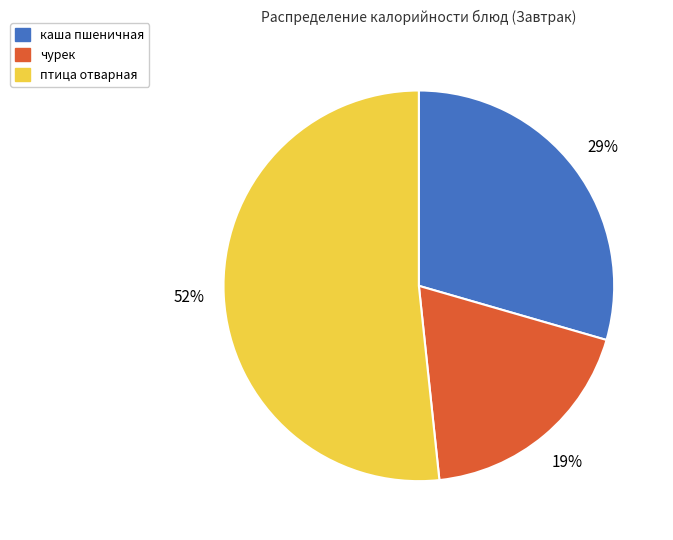

To the nearest percent, what percentage of the pie is каша пшеничная?

29%